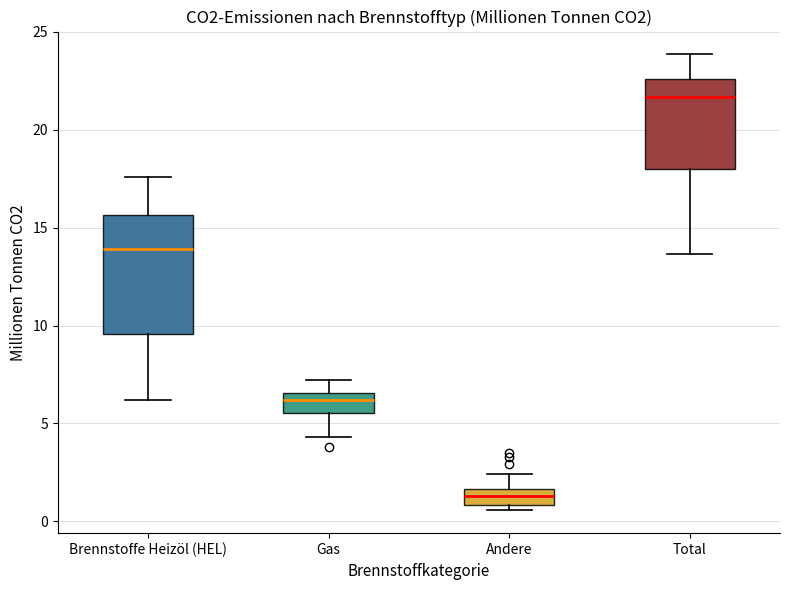

Where is the lower edge of the box for Brennstoffe Heizöl (HEL) on the y-axis? The values are not printed on the chart, so give them approximately, as read against the axis.

9.5